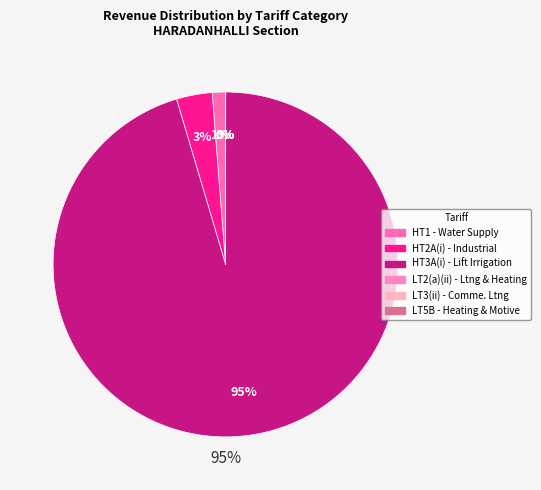

Rank the categories by value from lowest to highest.

LT5B - Heating & Motive, LT3(ii) - Comme. Ltng, LT2(a)(ii) - Ltng & Heating, HT1 - Water Supply, HT2A(i) - Industrial, HT3A(i) - Lift Irrigation